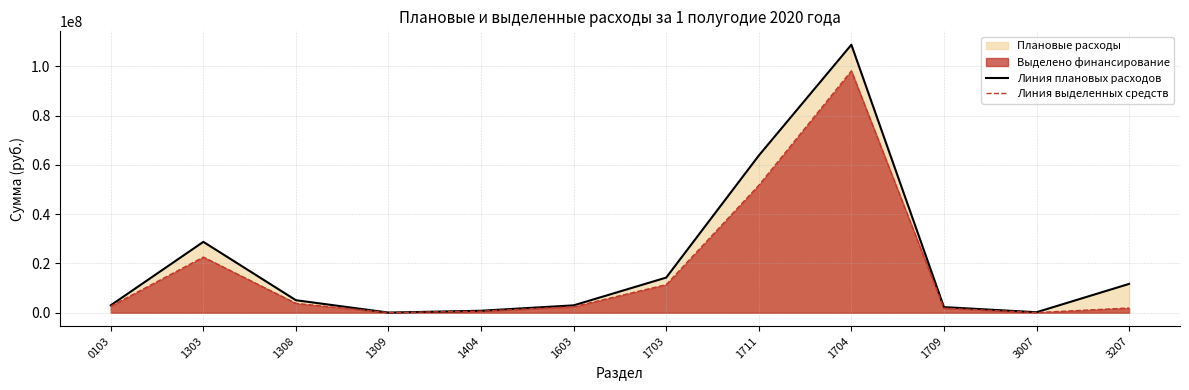

How many lines are shown in the chart?

2